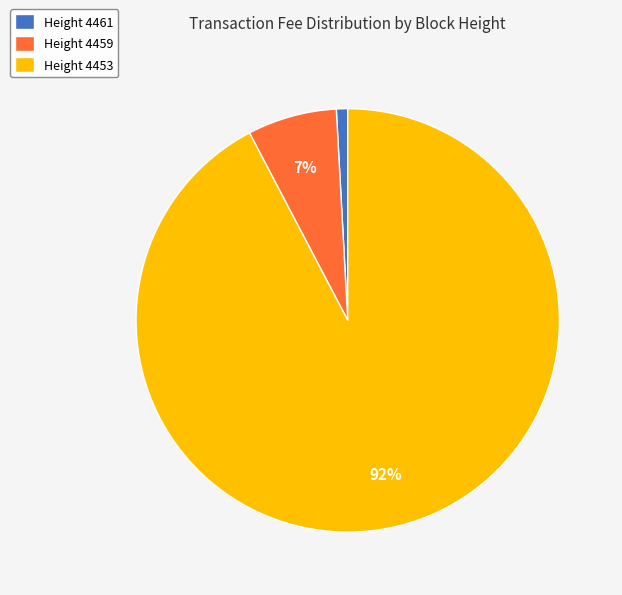

True or false: Height 4461 accounts for 1% of the total.

True